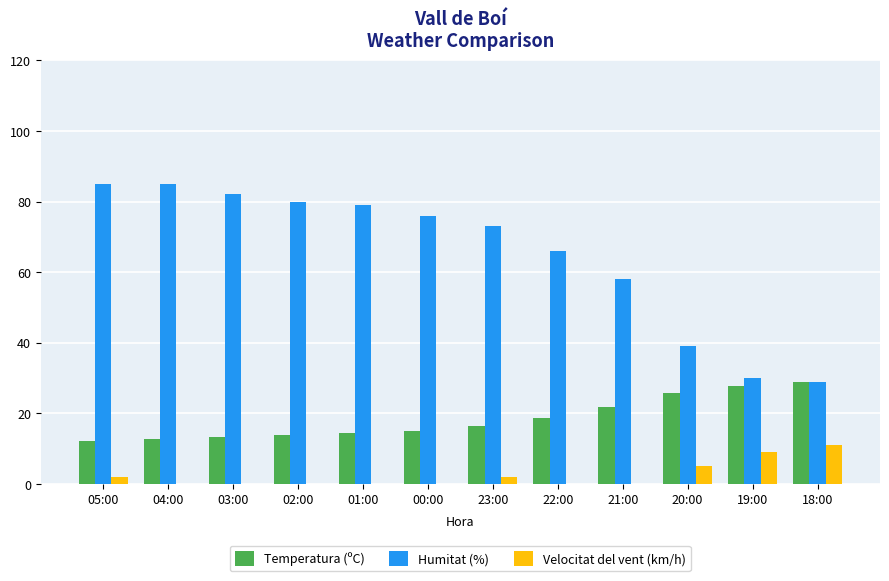

The value of Humitat (%) at 00:00 is 76.0. True or false?

True